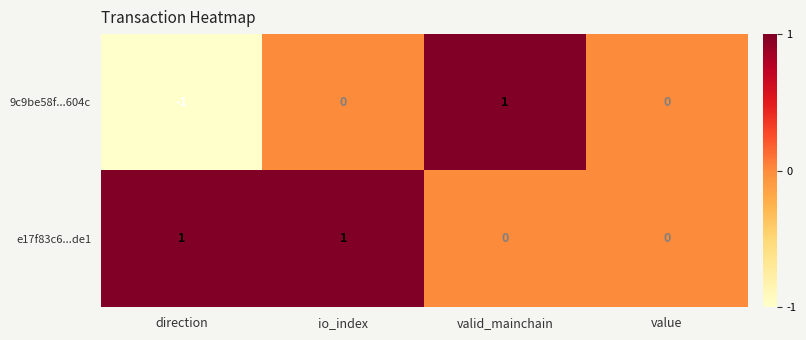

Between direction and valid_mainchain, which series saw the biggest shift?

9c9be58f...604c